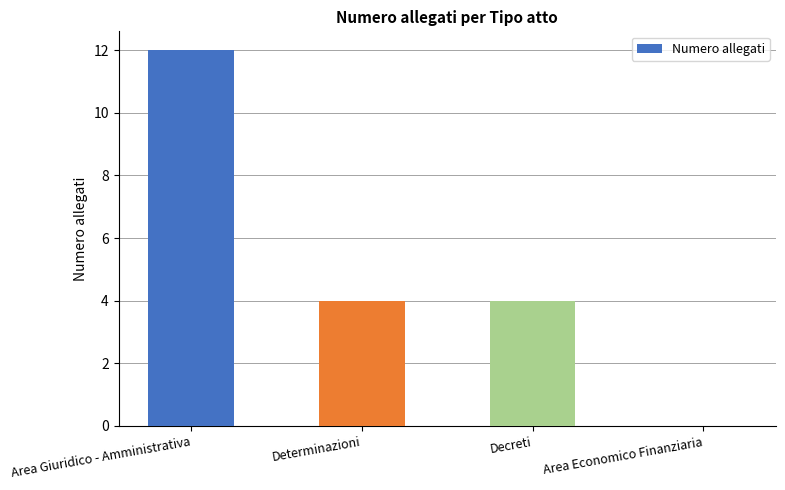

How many categories are shown in the chart?

4